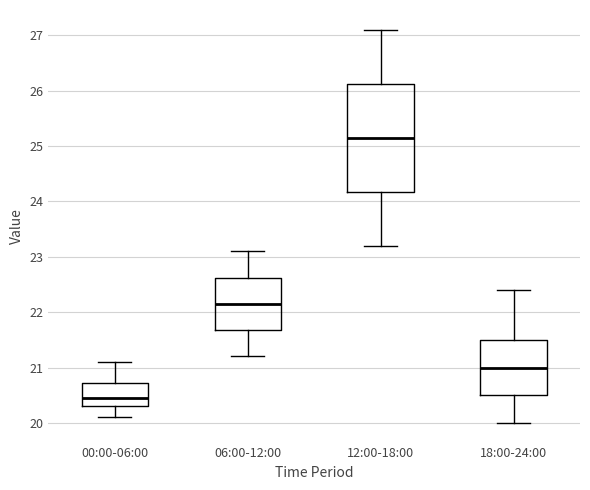

Which box has the lowest median line?

00:00-06:00